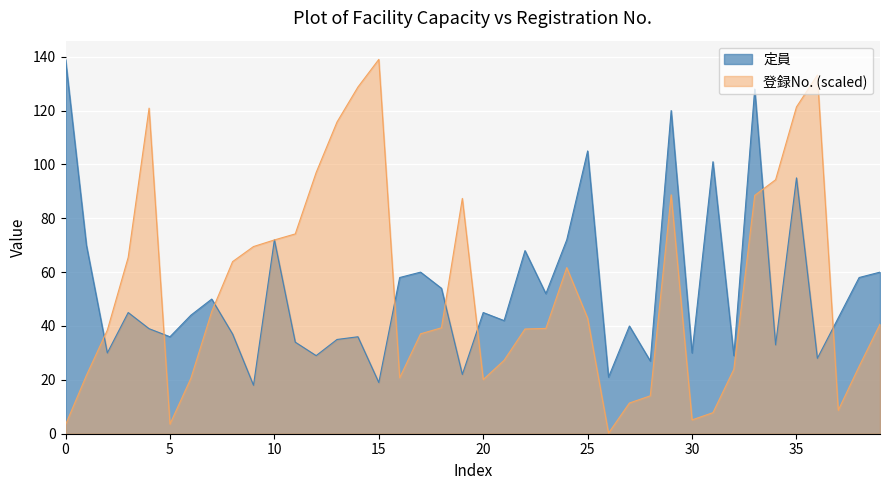

How many interior local peaks does the 登録No. series have?

6